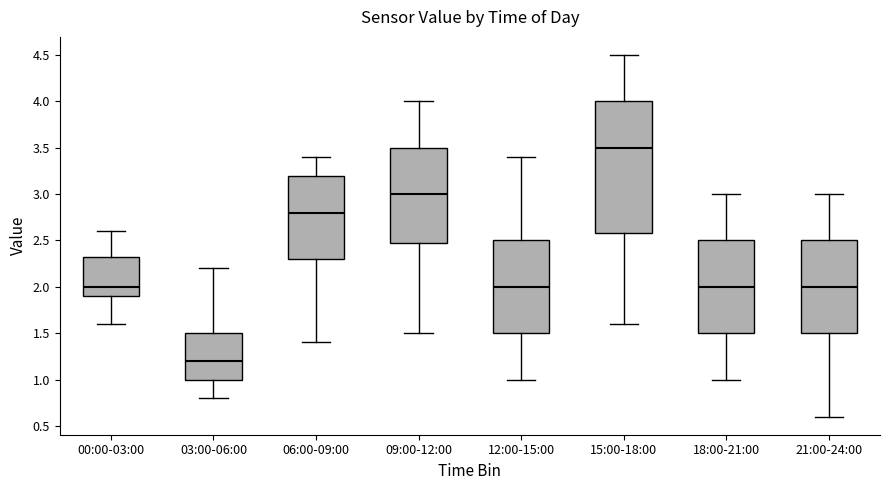

Where does the median line of the box for 21:00-24:00 sit on the y-axis? The values are not printed on the chart, so give them approximately, as read against the axis.

2.00